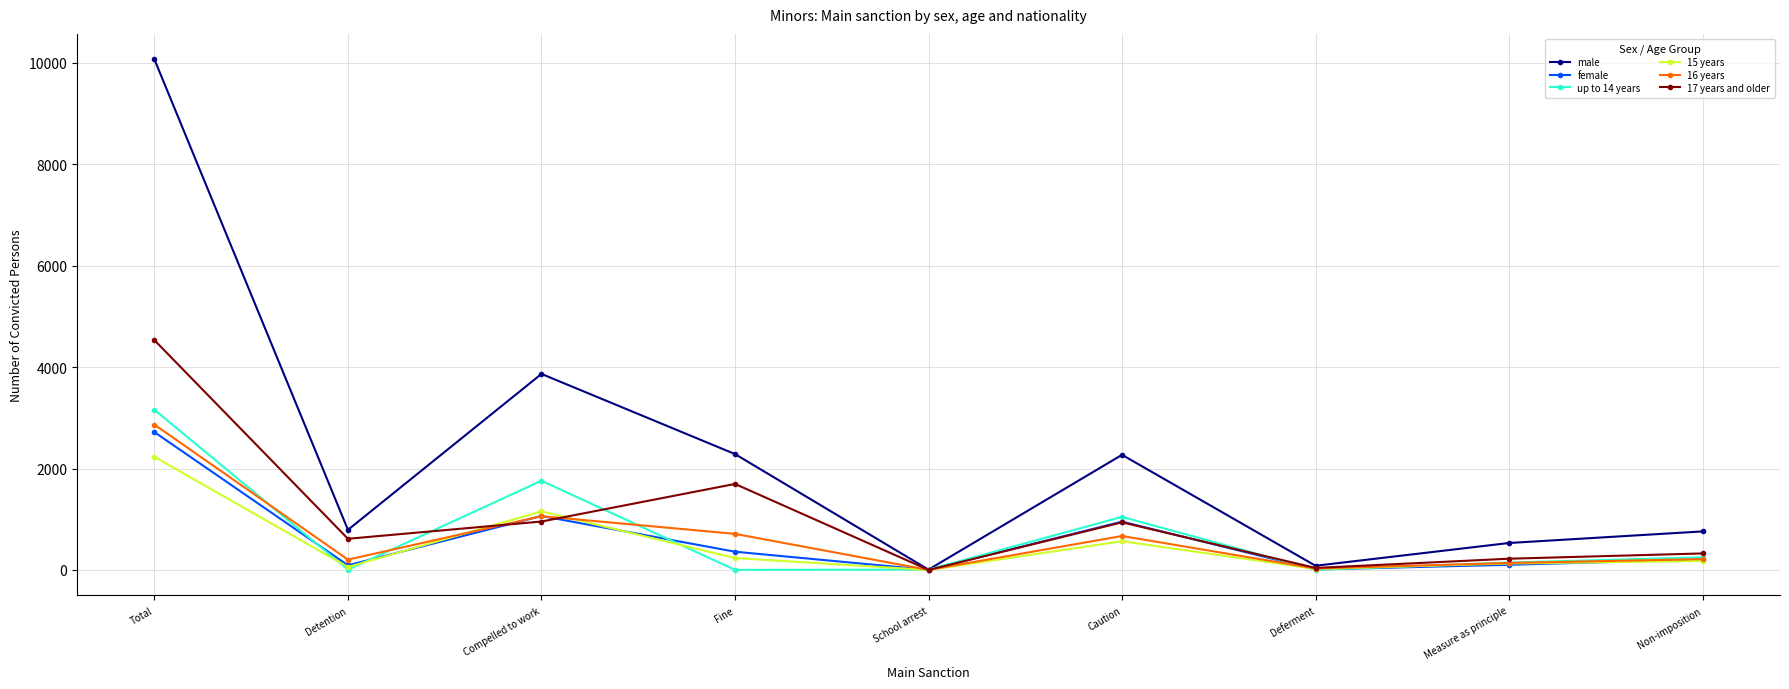

In 16 years, how many points are higher than both neighbors (excluding endpoints)?

2